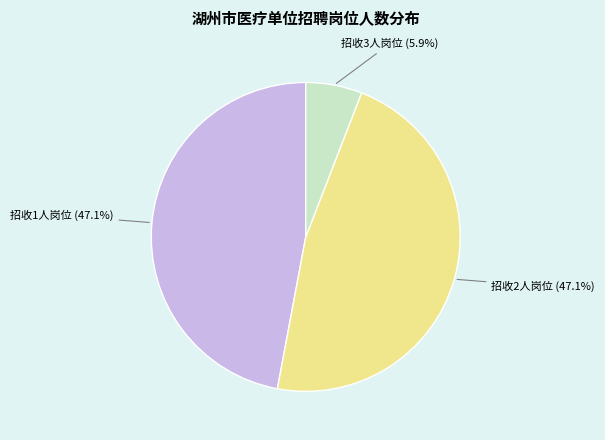

Is there a majority slice in this chart?

No